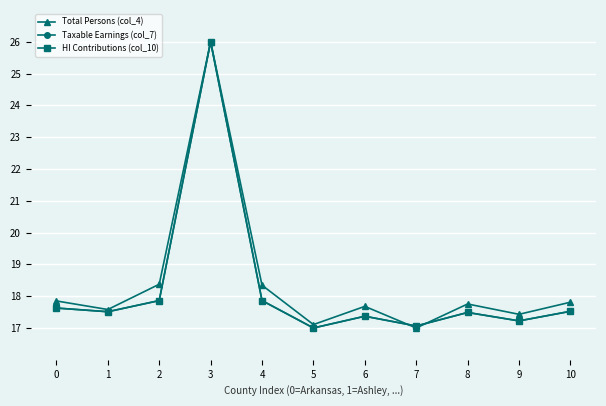

What is the sum of the HI Contributions (col_10) values at 9 and 8?

34.7